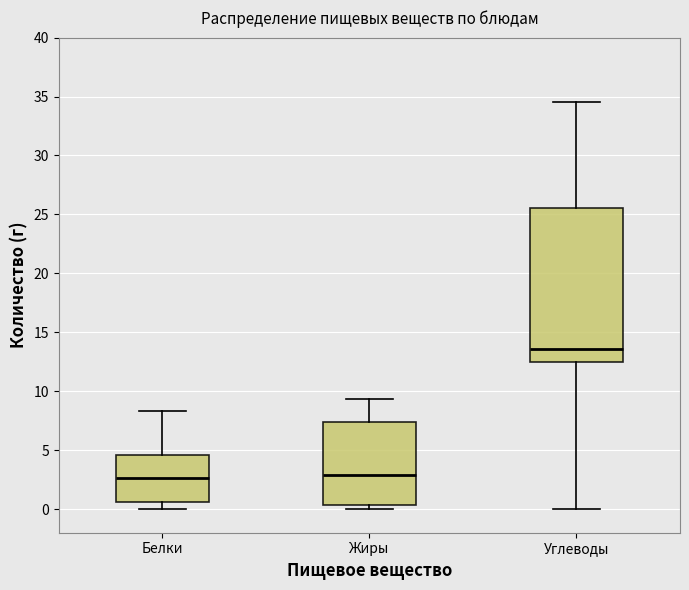

Comparing the boxes themselves (not the whiskers), which one is the tallest?

Углеводы